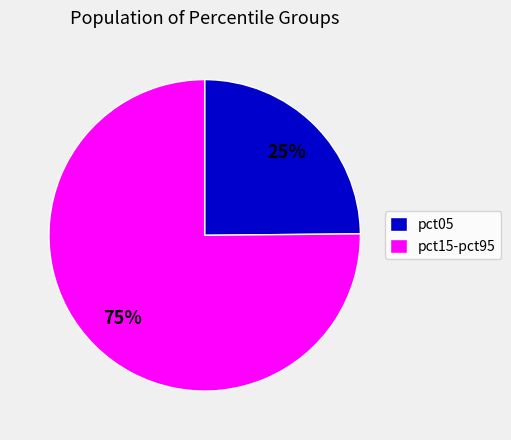

Which has a higher value, pct15-pct95 or pct05?

pct15-pct95